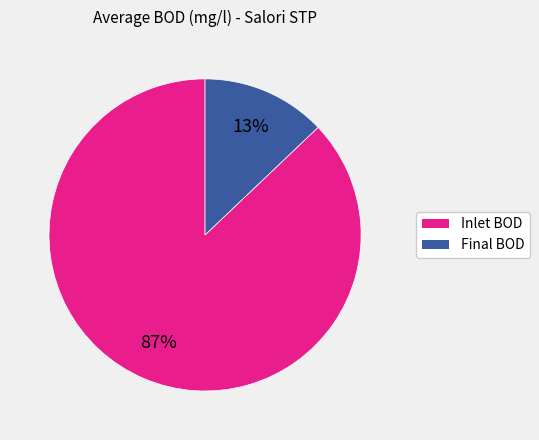

How many slices are in this pie chart?

2